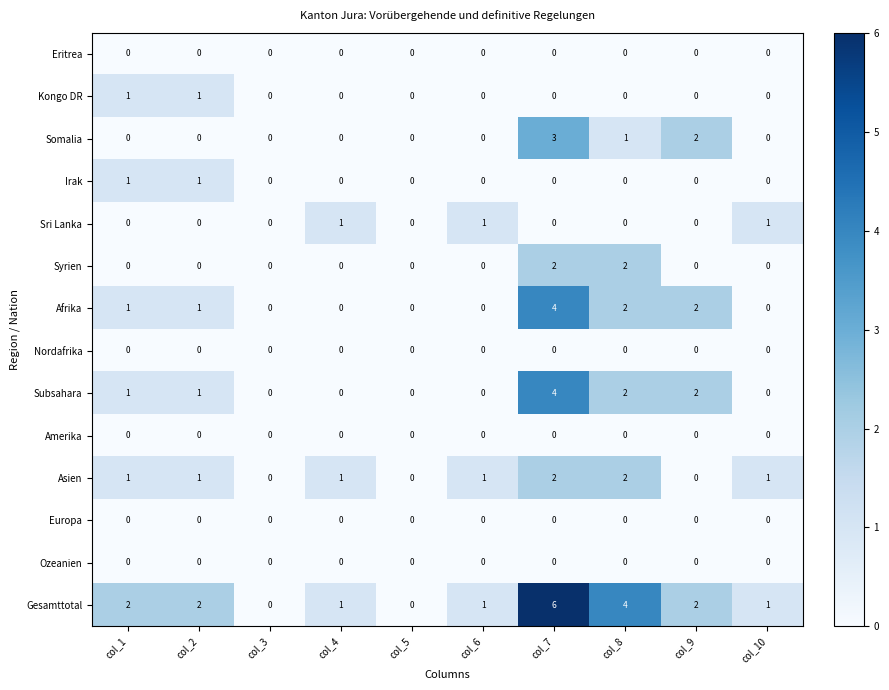

How many distinct data groups are displayed?

14